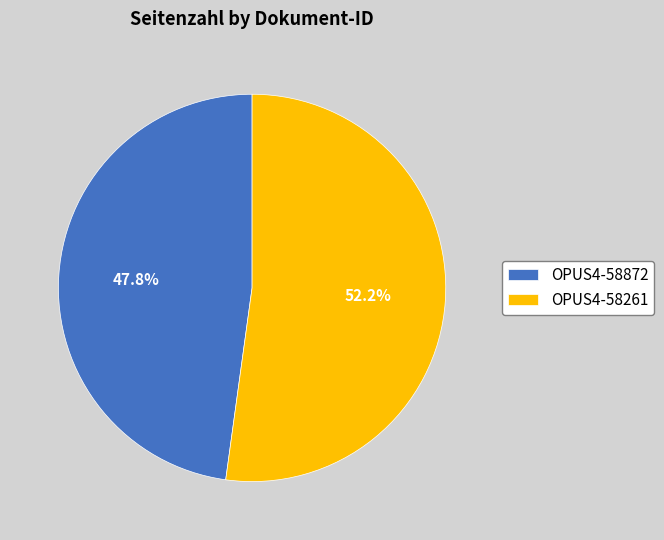

The OPUS4-58872 slice represents 53% of the pie. True or false?

False